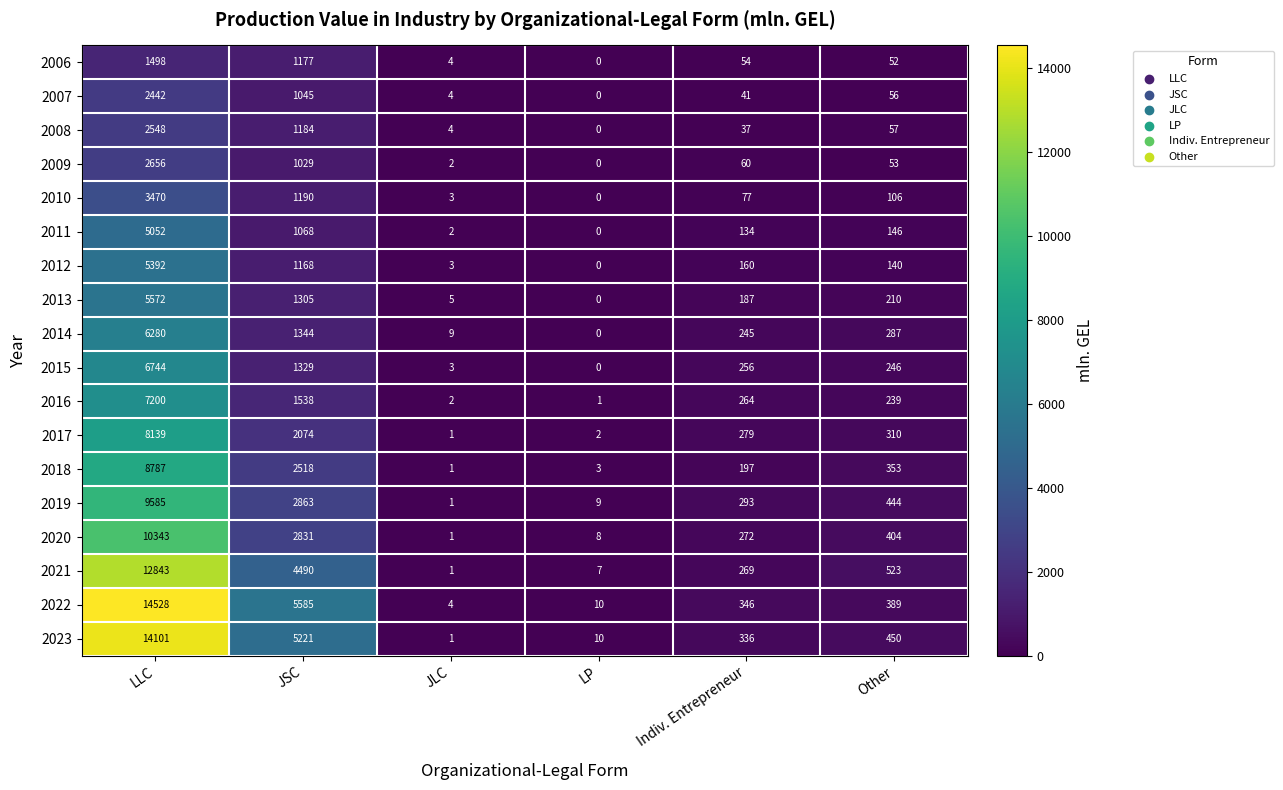

At which category is the sum across all series the highest?

LLC